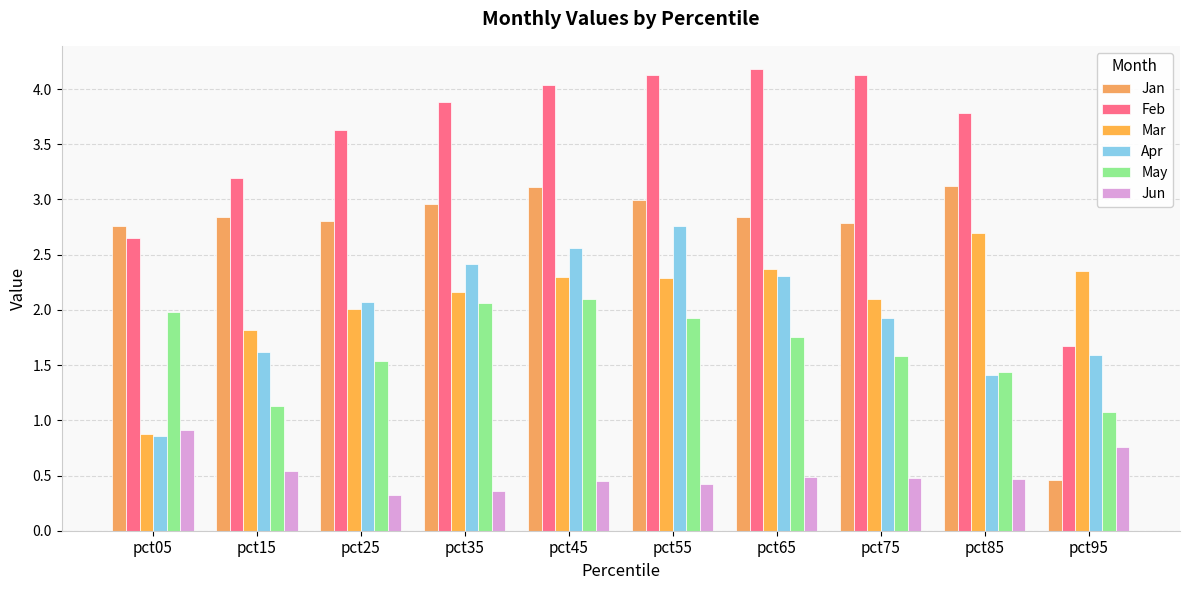

Which series has the widest spread of values?

Jan